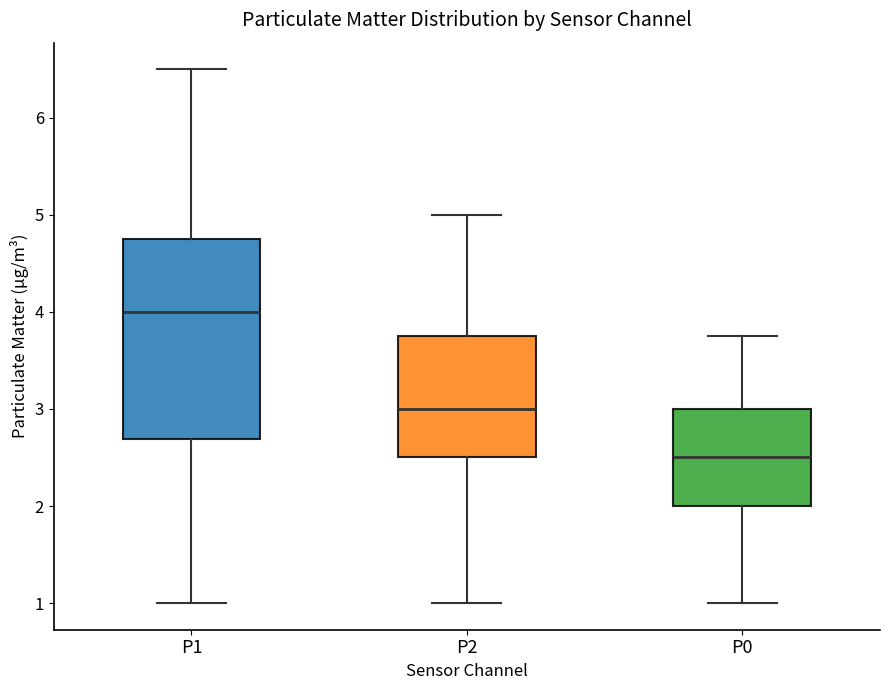

Where is the lower edge of the box for P1 on the y-axis? The values are not printed on the chart, so give them approximately, as read against the axis.

2.7